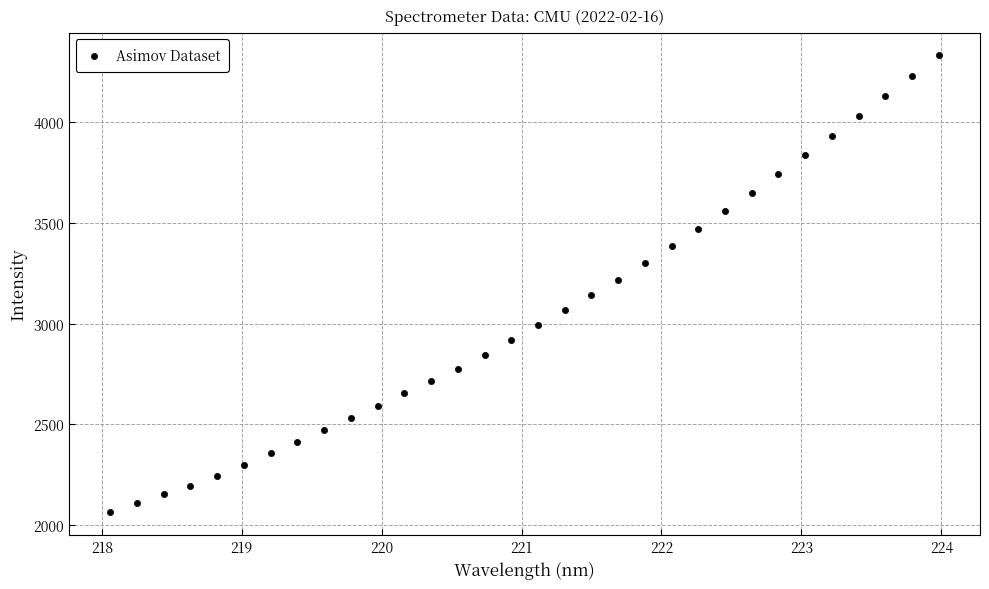

What is the range of Y values (max minus min)?

2270.0